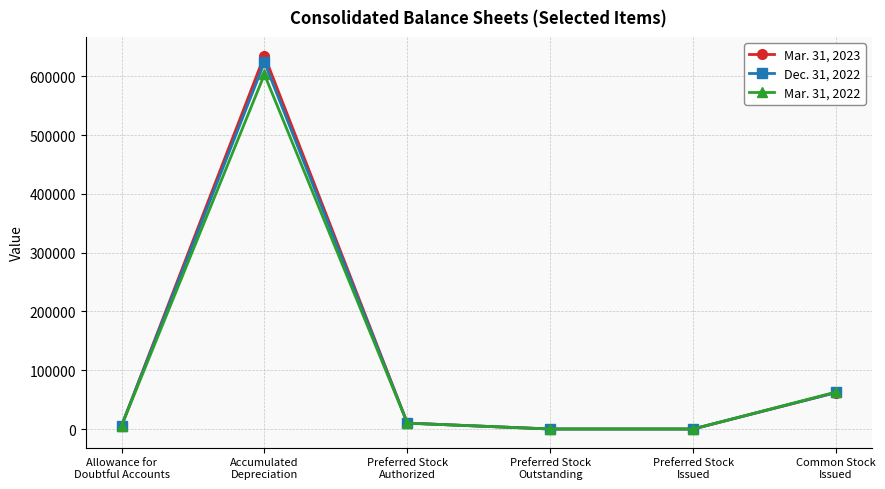

At how many categories does at least one series exceed 570407?

1